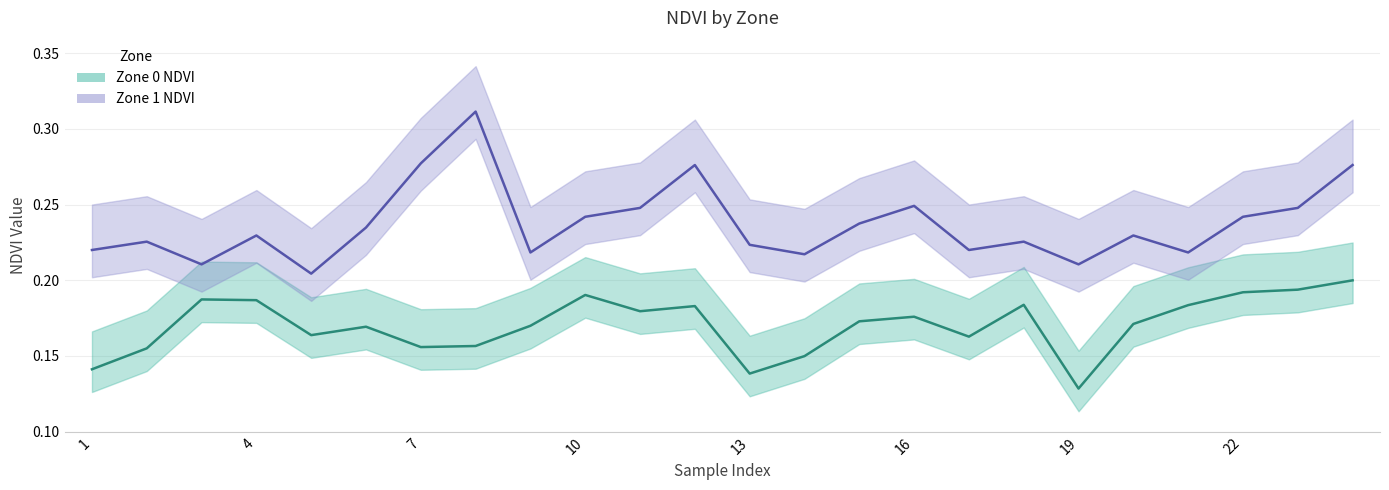

Is this an area chart (filled region under the line)?

No